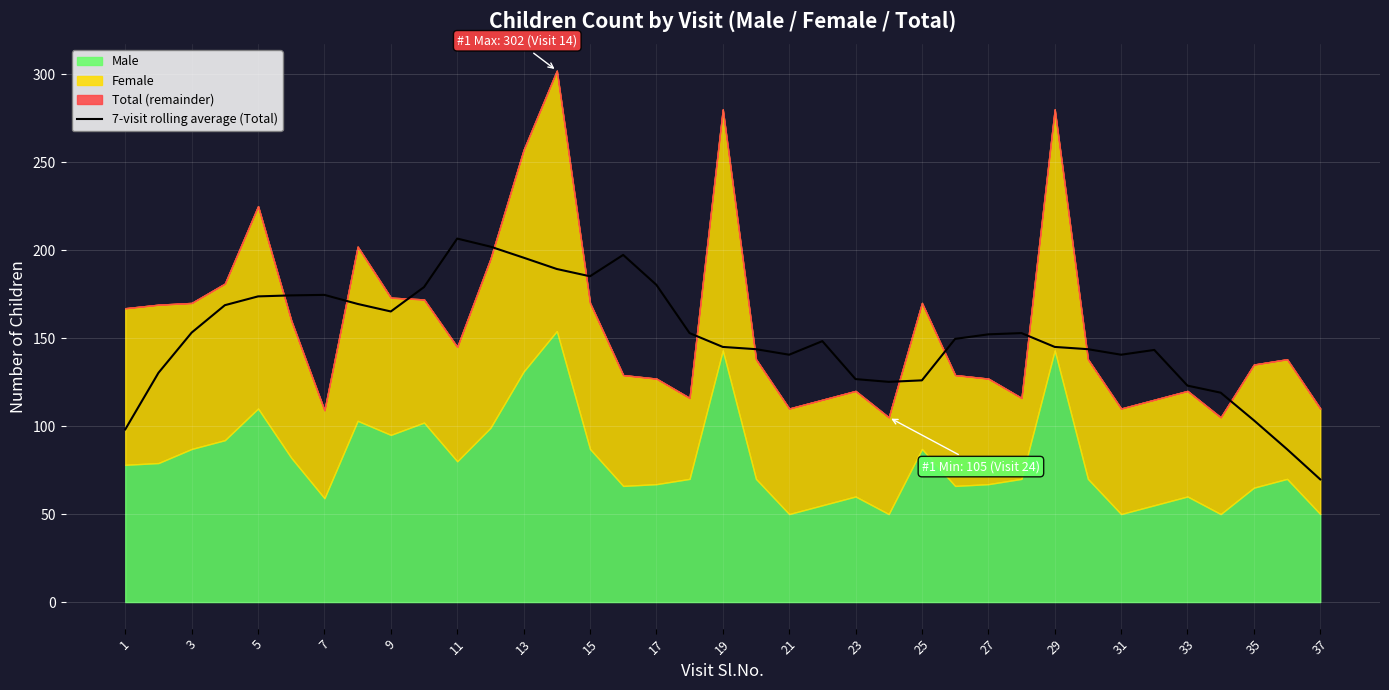

True or false: 7-visit rolling average (Total) has a value of 264.0 at 17.

False